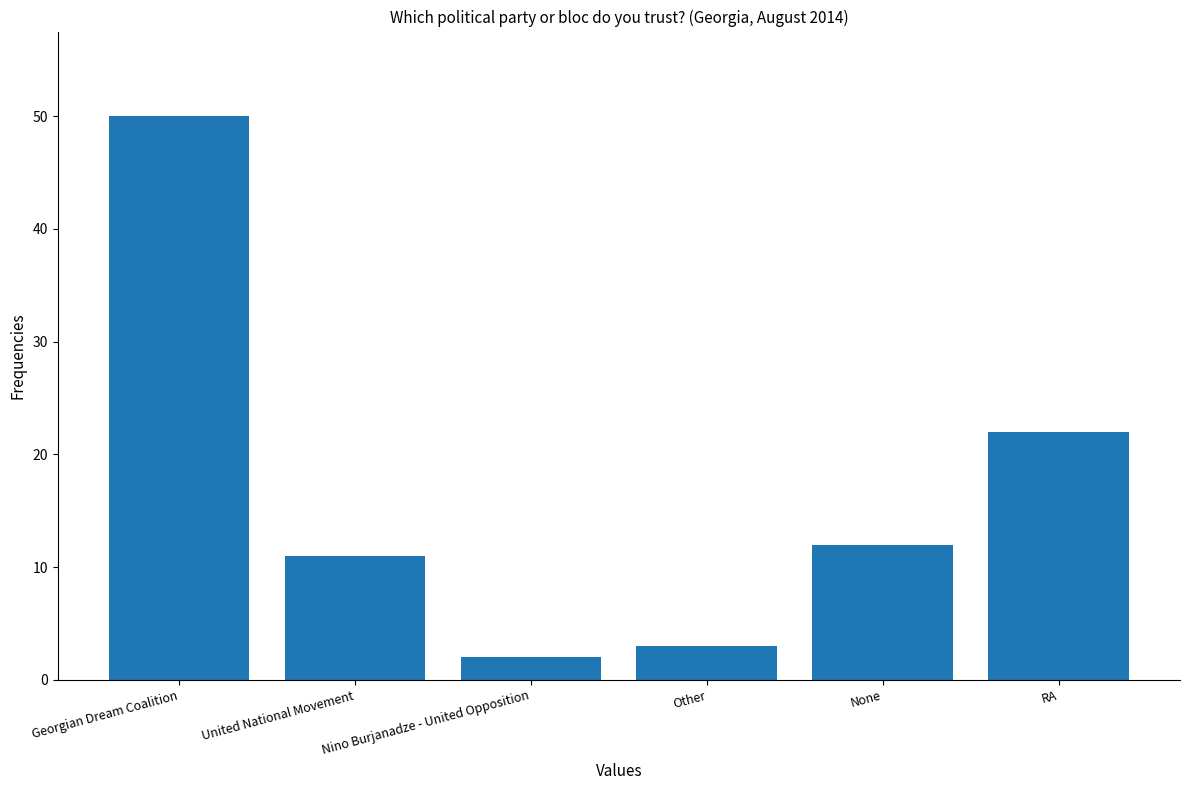

List the labels in order of value, largest first.

Georgian Dream Coalition, RA, None, United National Movement, Other, Nino Burjanadze - United Opposition